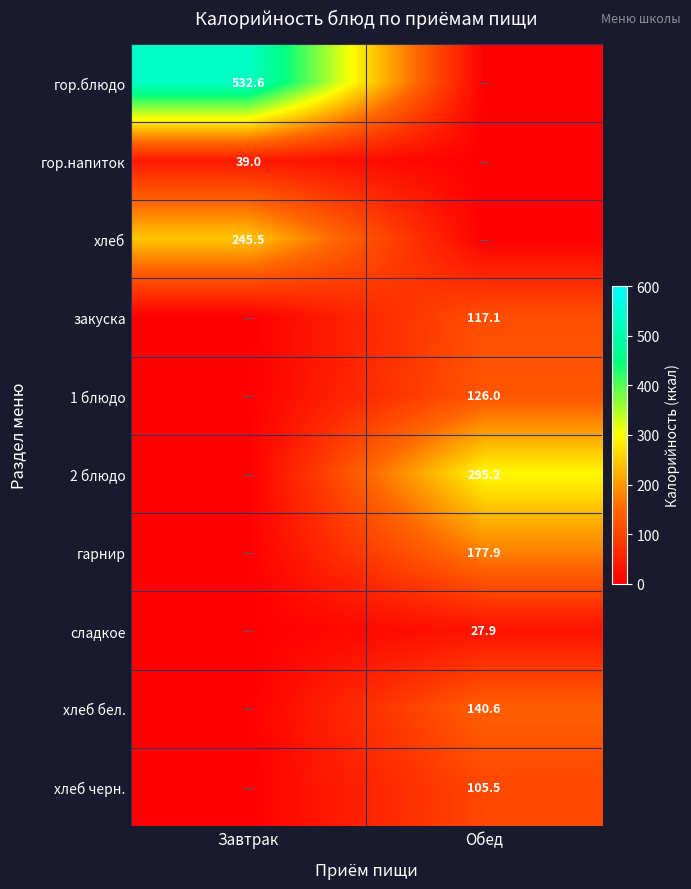

The value of гарнир at Обед is 116.2. True or false?

False